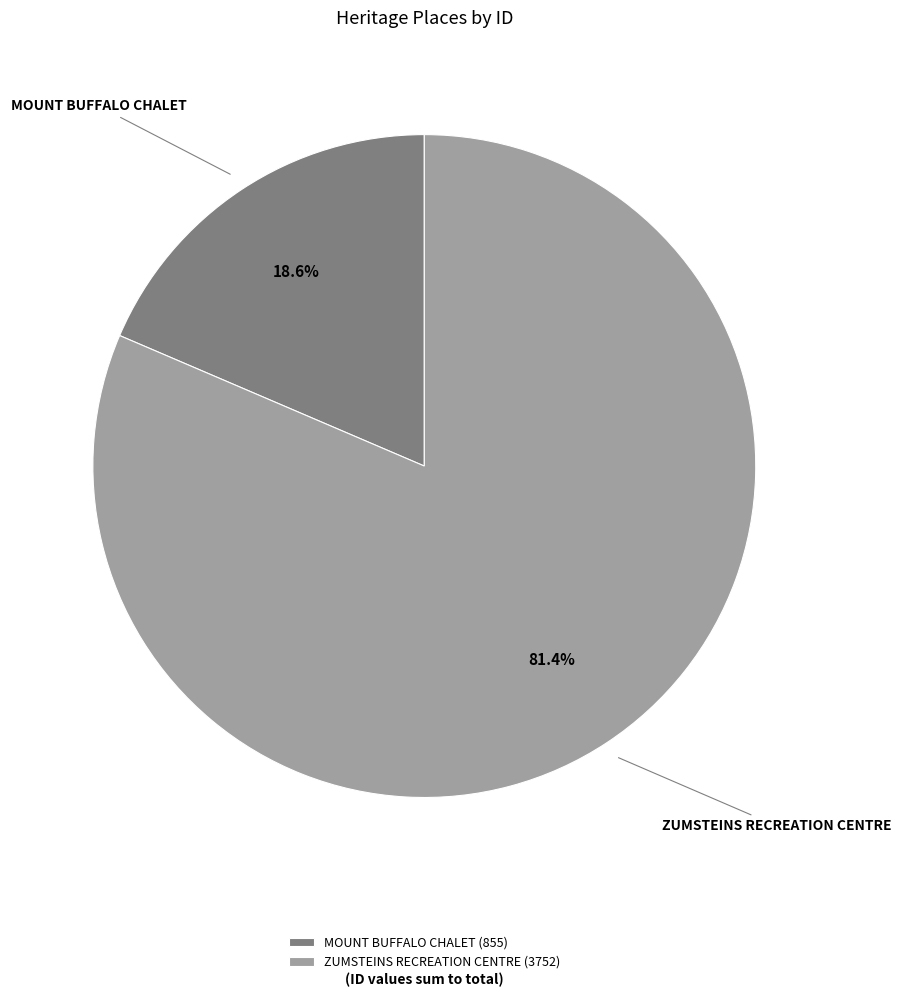

Which category has the biggest portion of the pie?

ZUMSTEINS RECREATION CENTRE